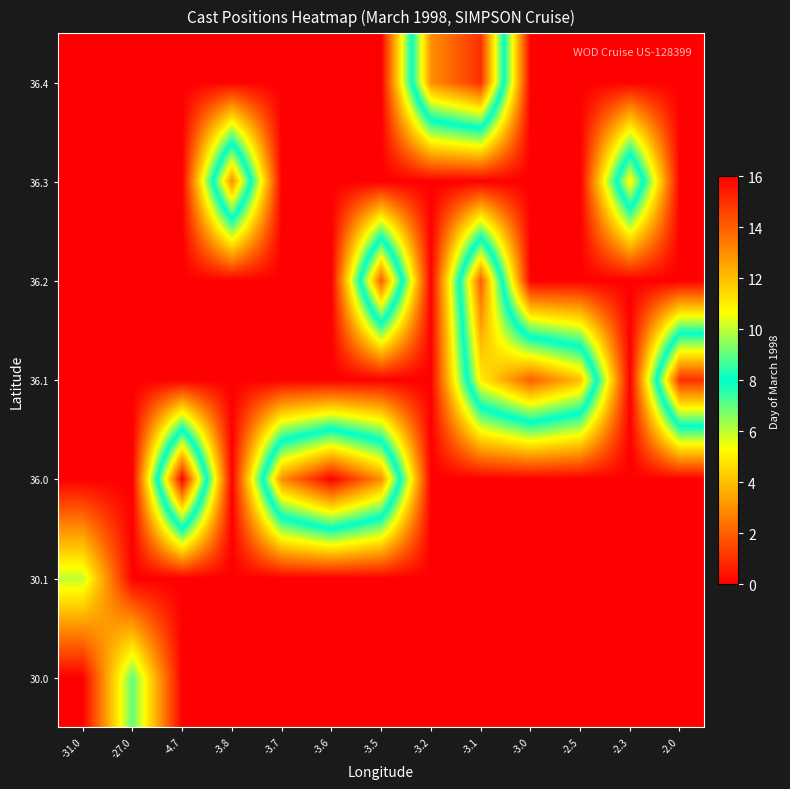

What is the difference between the highest and lowest values at -3.8?

13